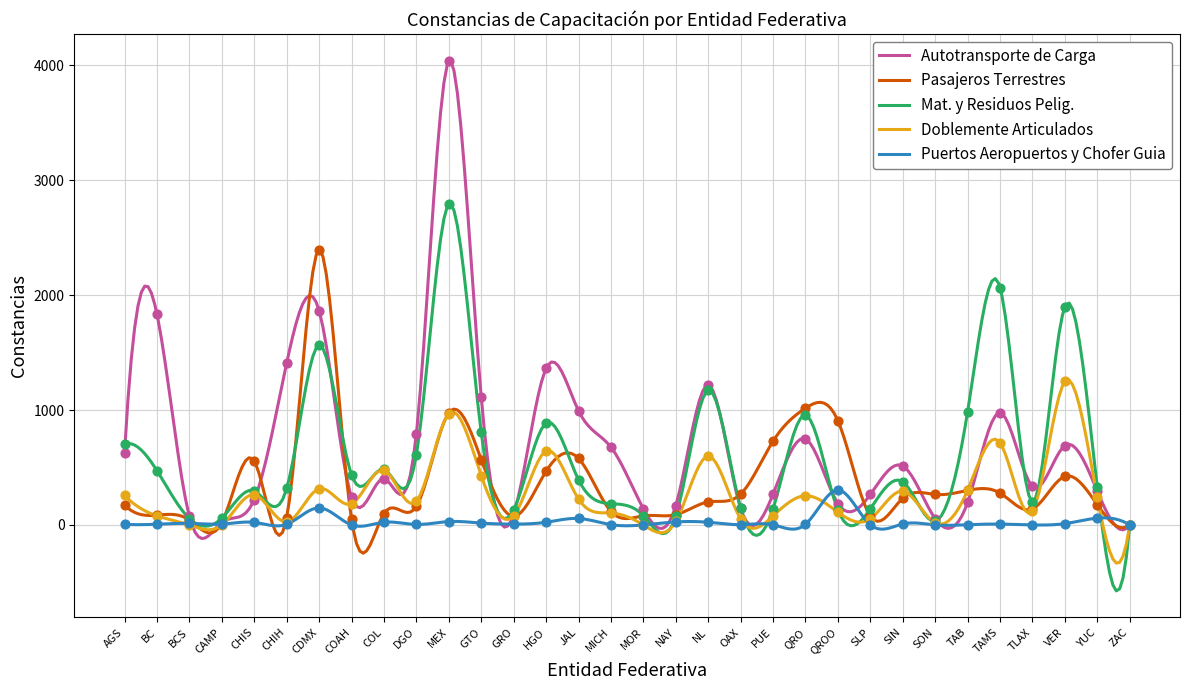

Which series has the widest spread of Y values?

Autotransporte de Carga